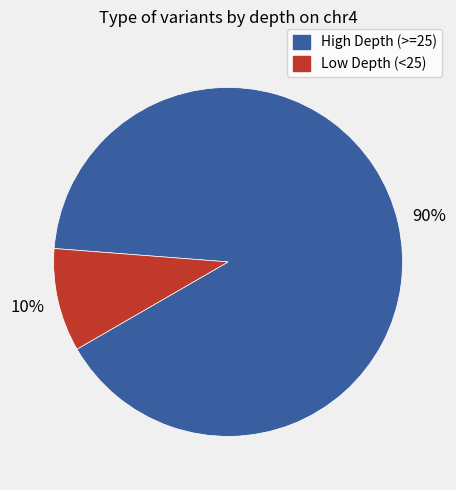

Which has a higher value, High Depth (>=25) or Low Depth (<25)?

High Depth (>=25)